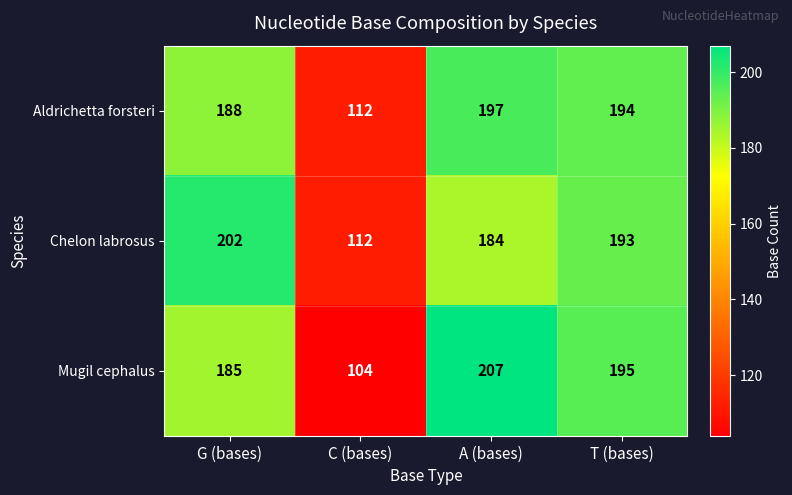

The value of Aldrichetta forsteri at T (bases) is 194. True or false?

True